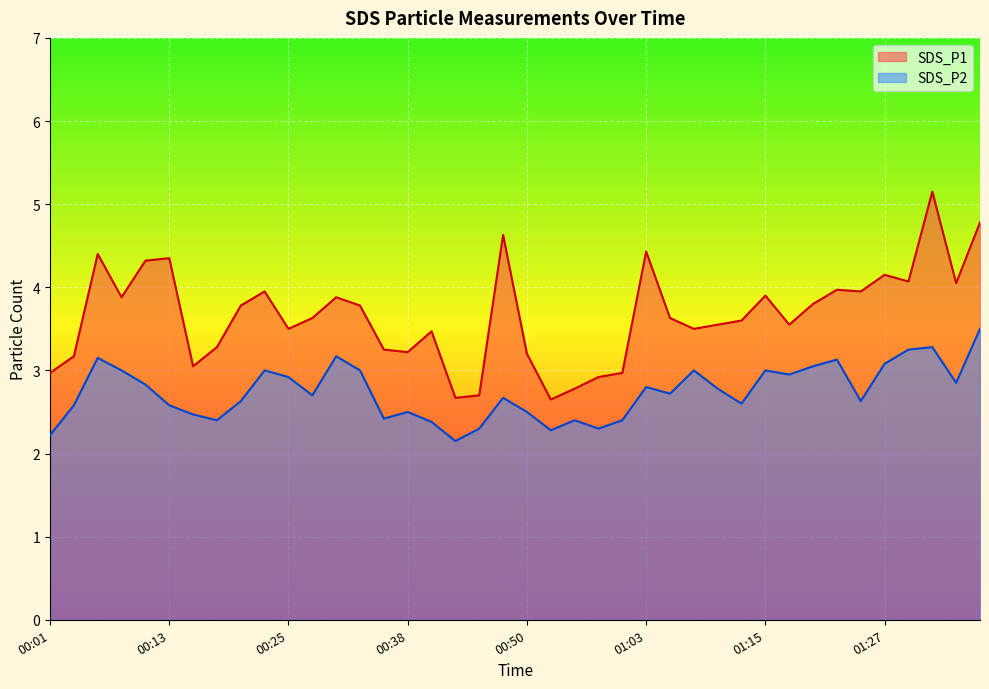

How many values in the SDS_P1 series are below 3?

7